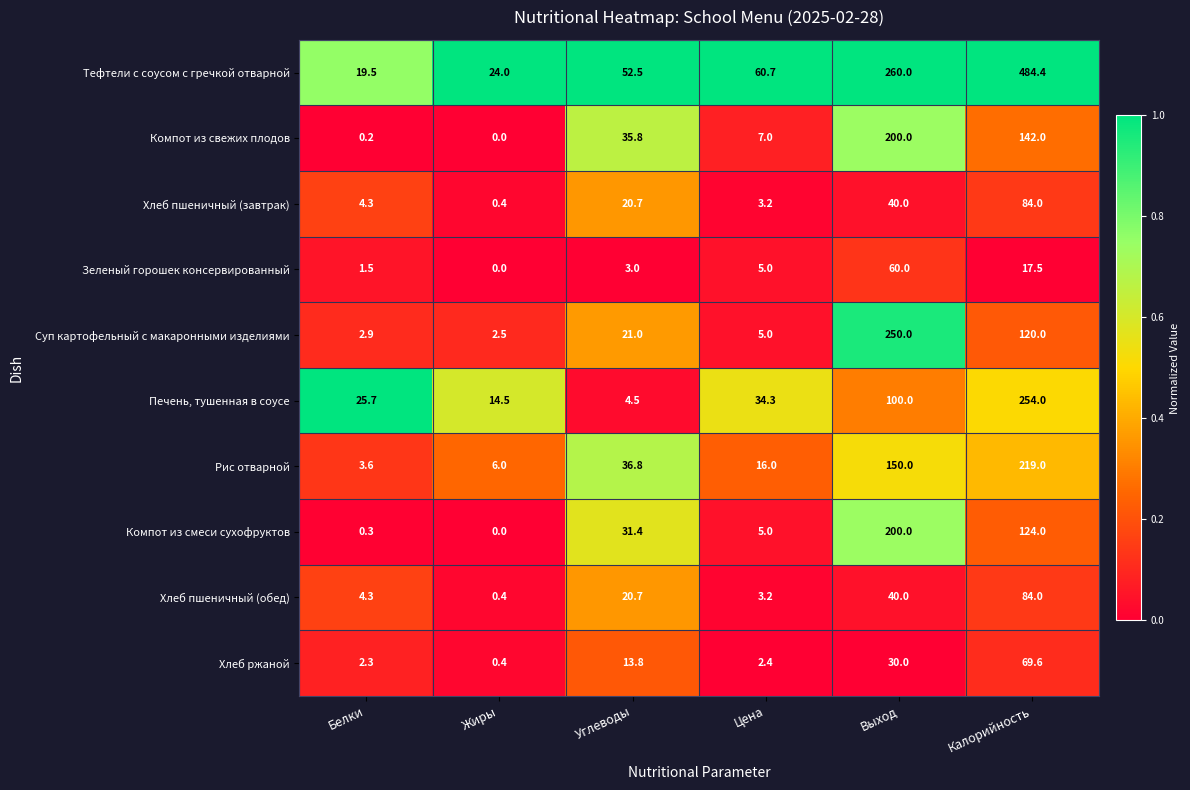

Which series has the largest total across all categories?

Тефтели с соусом с гречкой отварной